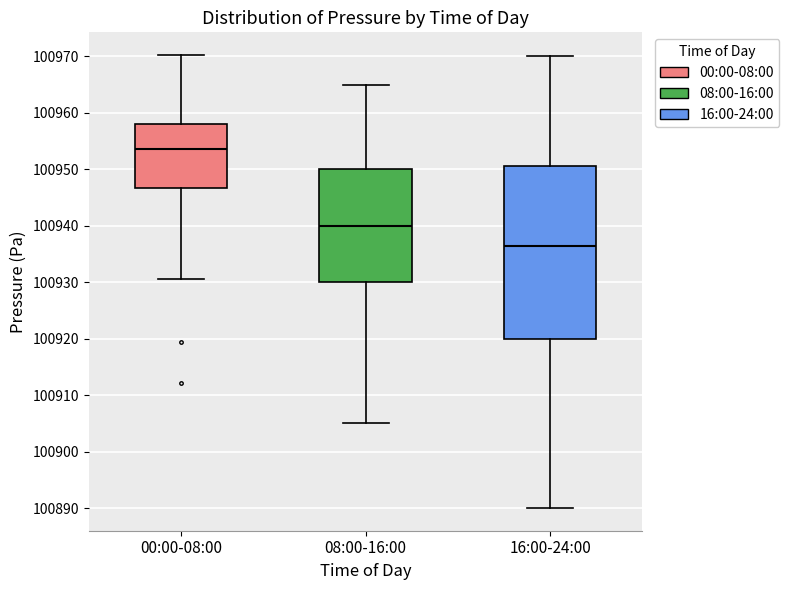

Comparing the boxes themselves (not the whiskers), which one is the tallest?

16:00-24:00